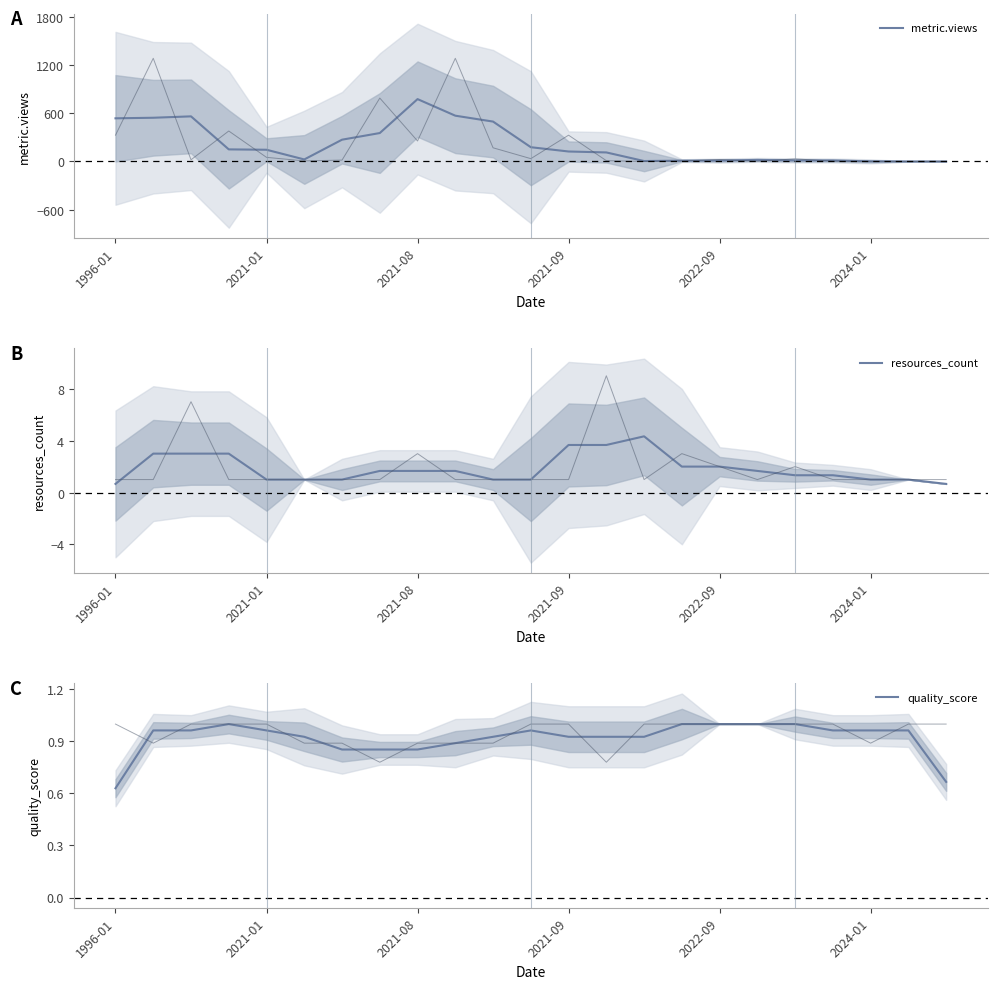

At which label is quality_score closest to 0?

1996-01